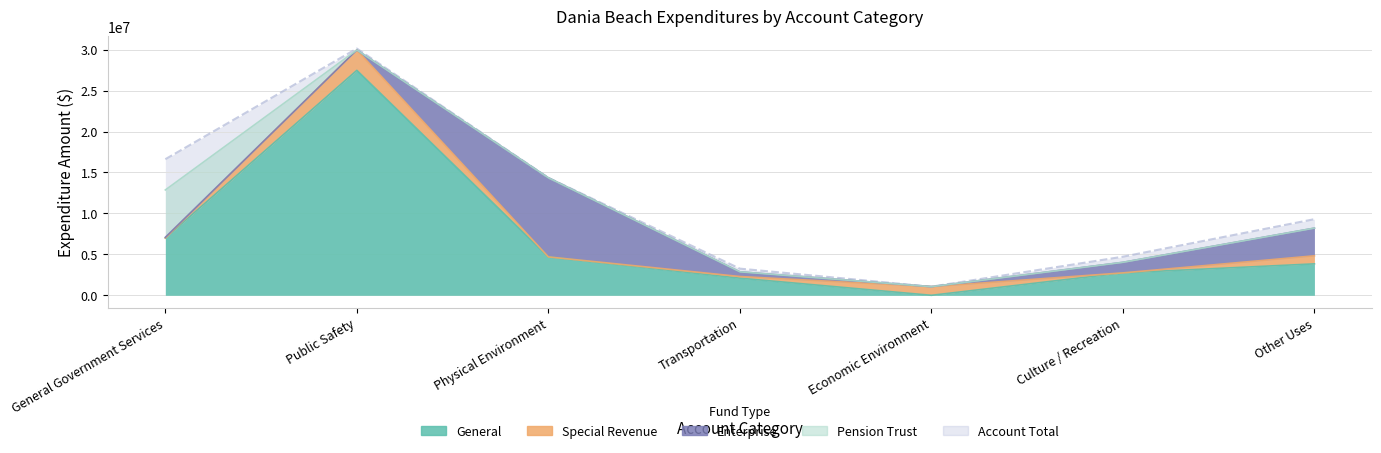

At which category does General reach its first local peak?

Public Safety